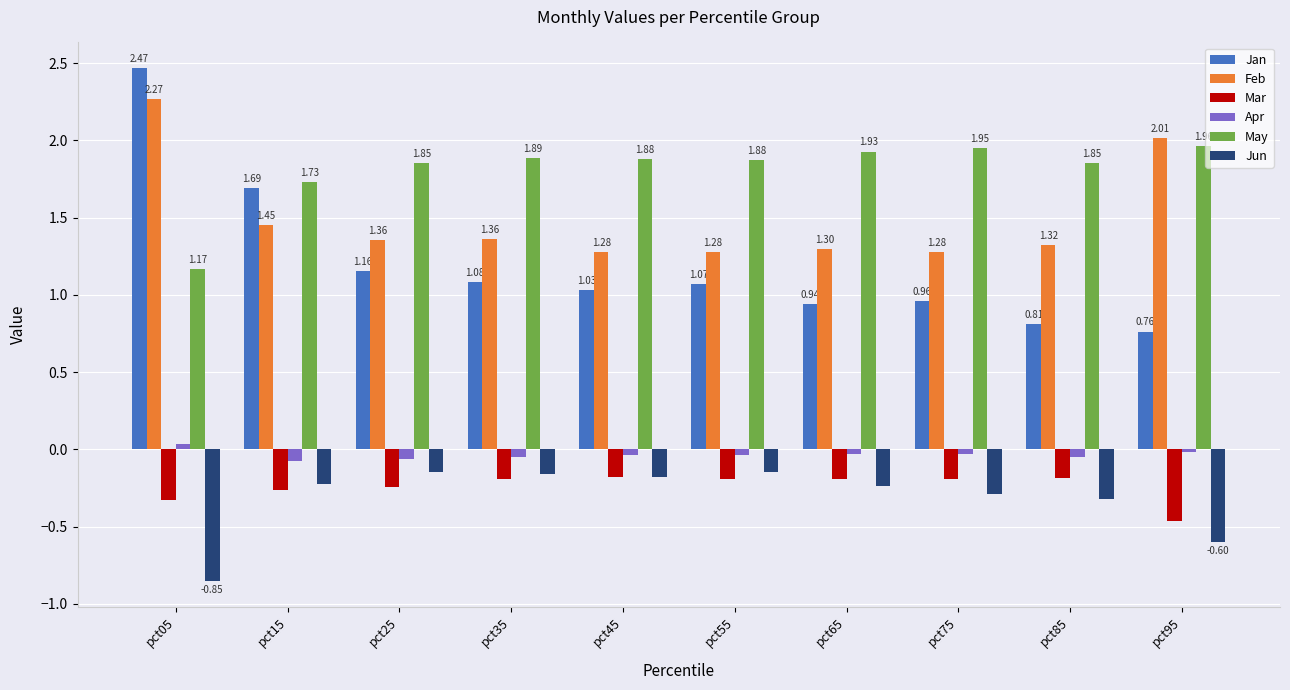

What is the sum of all Mar values?

-2.4